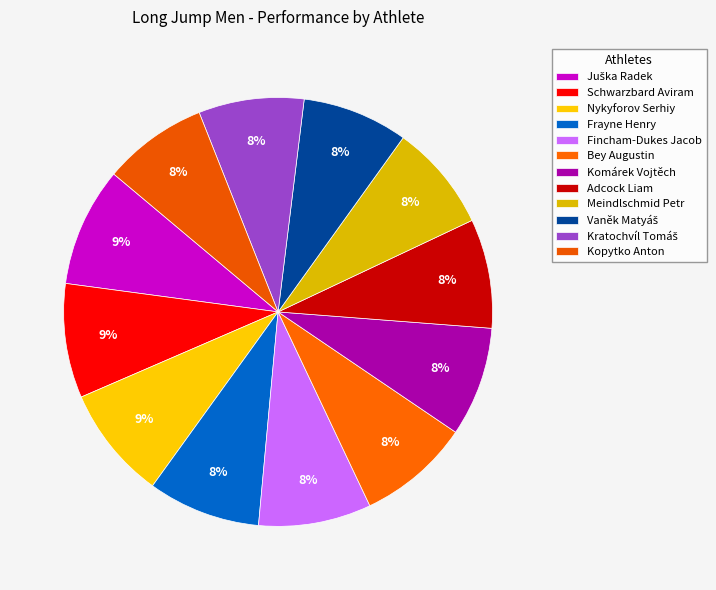

What percentage is the Bey Augustin slice, to the nearest percent?

8%